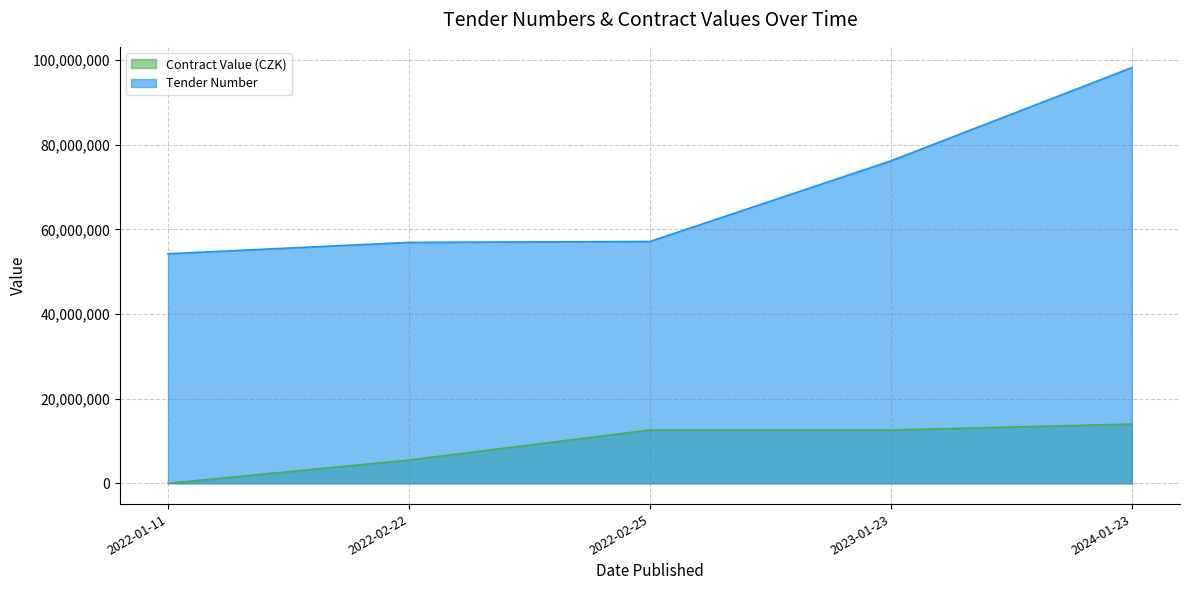

Reading left to right, transcribe all the data shown in this chart.

Contract Value (CZK): 2022-01-11=0	2022-02-22=5500000	2022-02-25=12600000	2023-01-23=12600000	2024-01-23=14000000
Tender Number: 2022-01-11=54243324	2022-02-22=56930774	2022-02-25=57141136	2023-01-23=76195835	2024-01-23=98227394